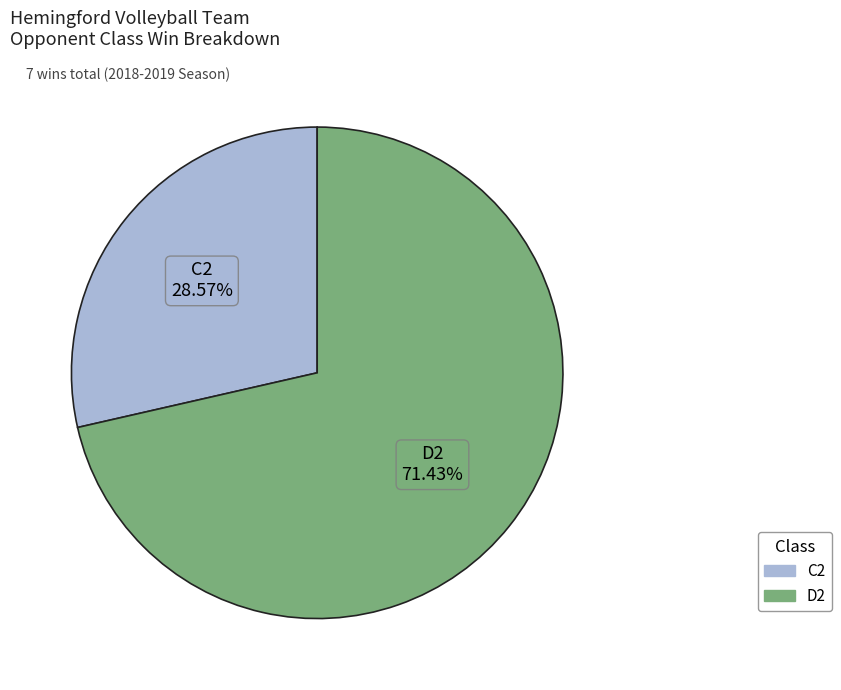

Does any single category account for the majority?

Yes